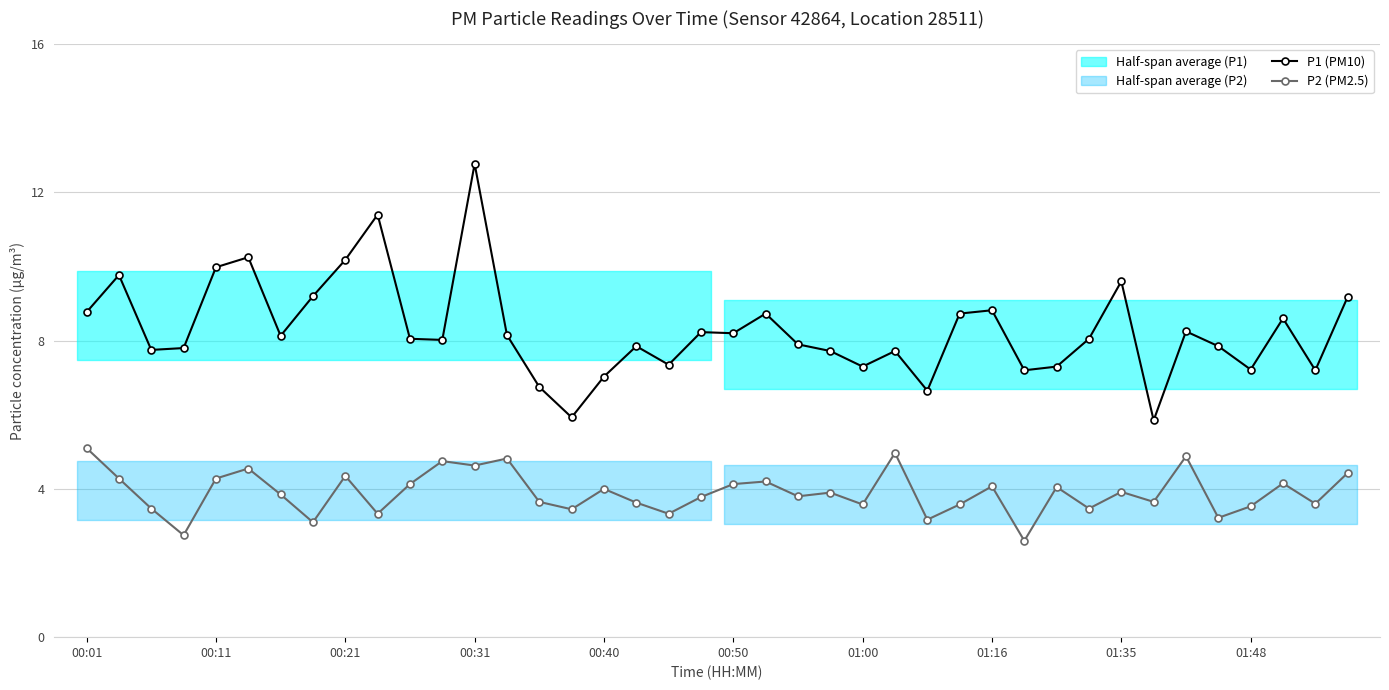

What is the highest value of the P1 (PM10) series?

12.8